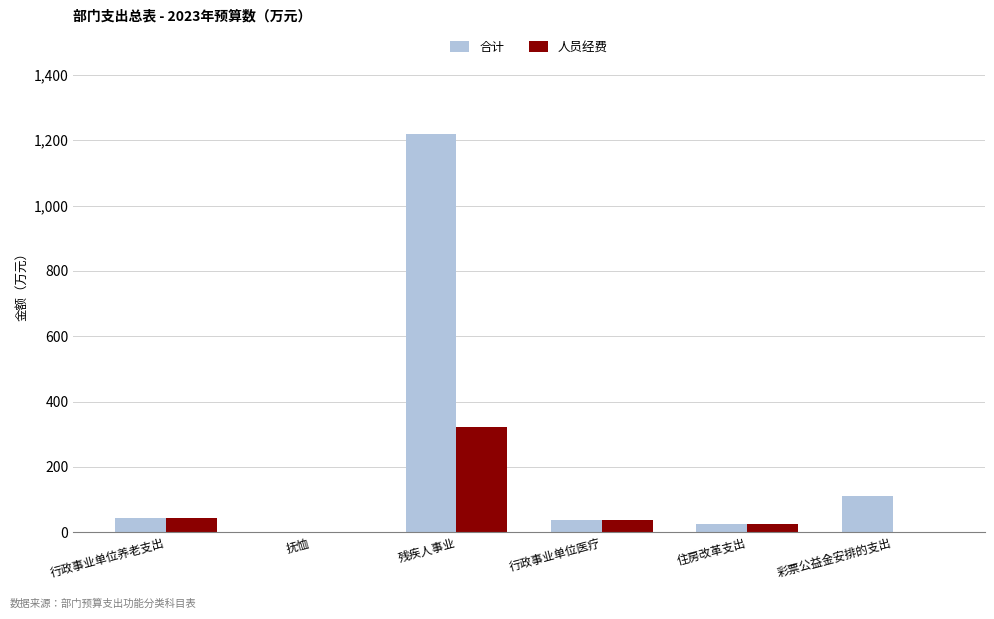

True or false: 人员经费 has a value of 0.0 at 彩票公益金安排的支出.

True